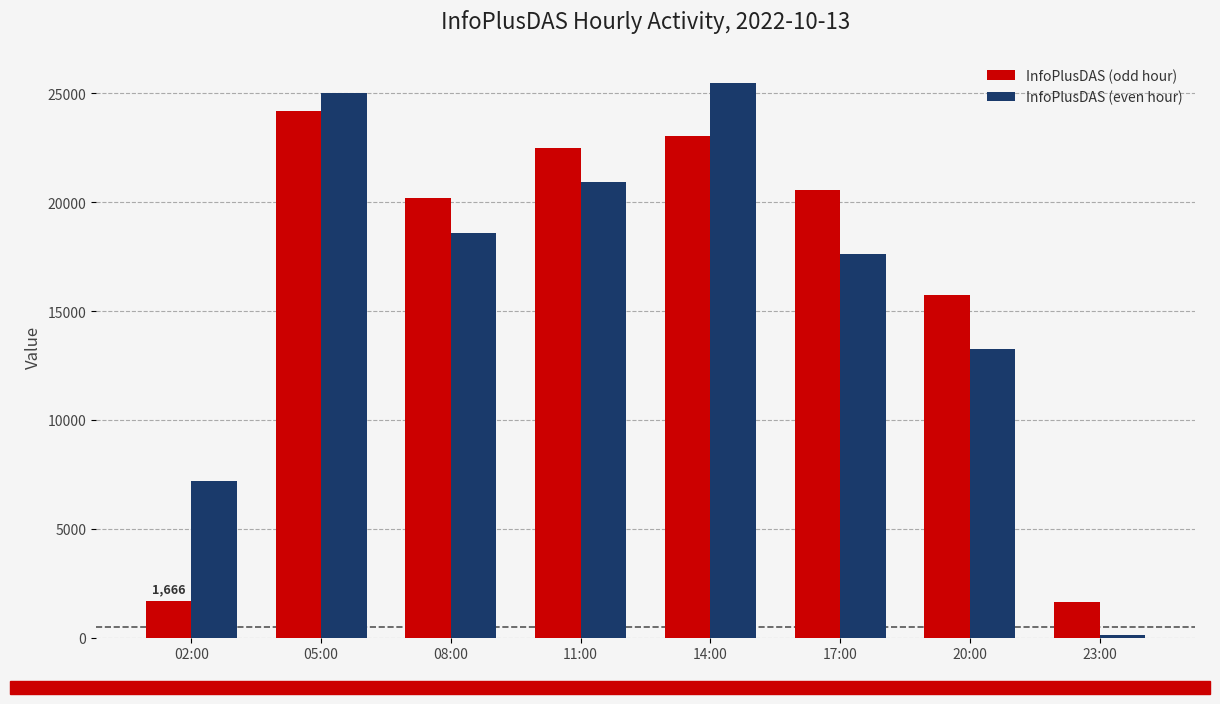

What is the difference between the InfoPlusDAS (even hour) values at 14:00 and 23:00?

25324